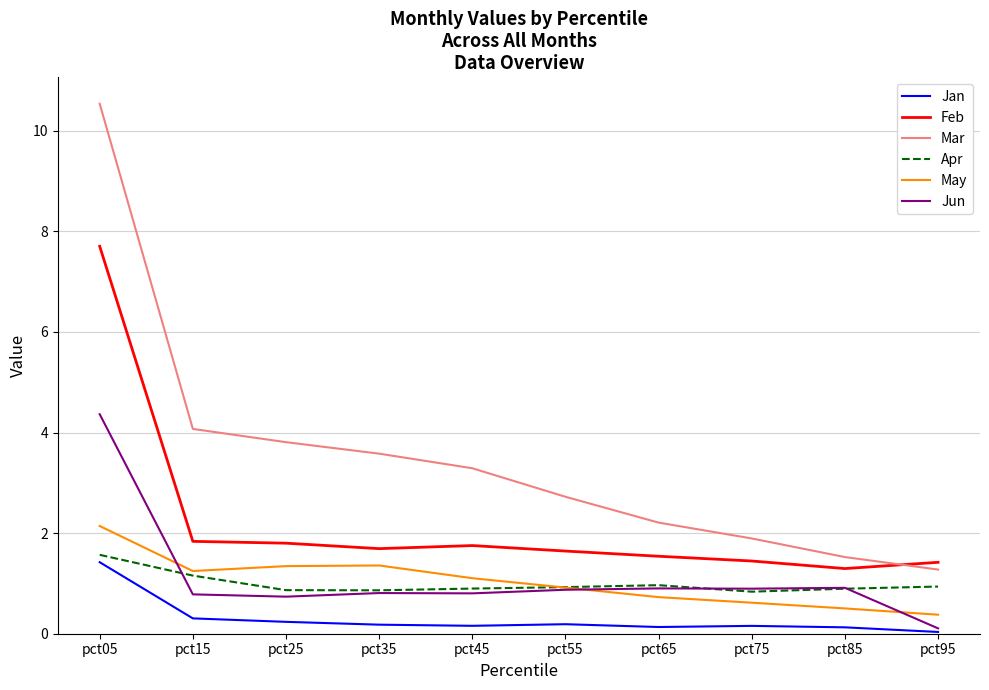

True or false: Mar and Apr intersect in this chart.

False